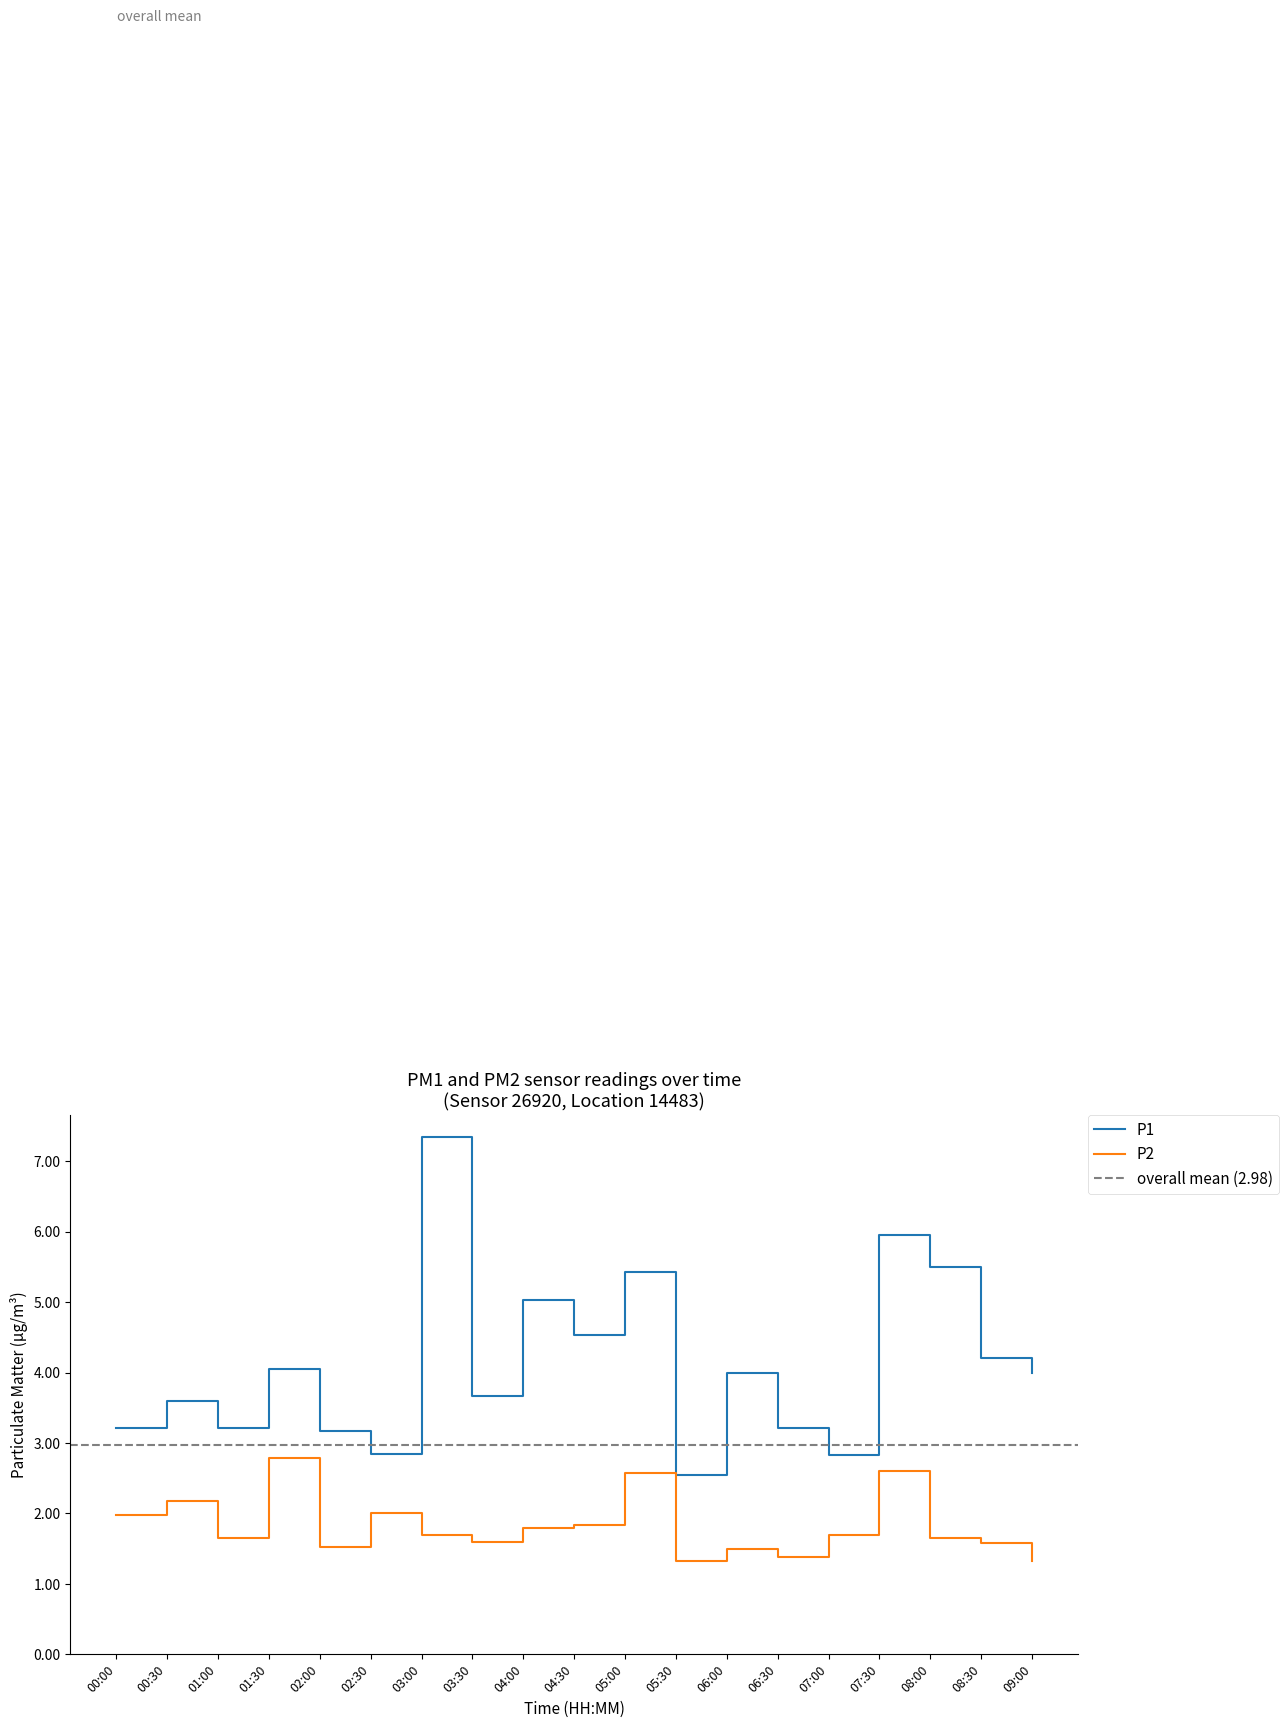

How many lines are shown in the chart?

2